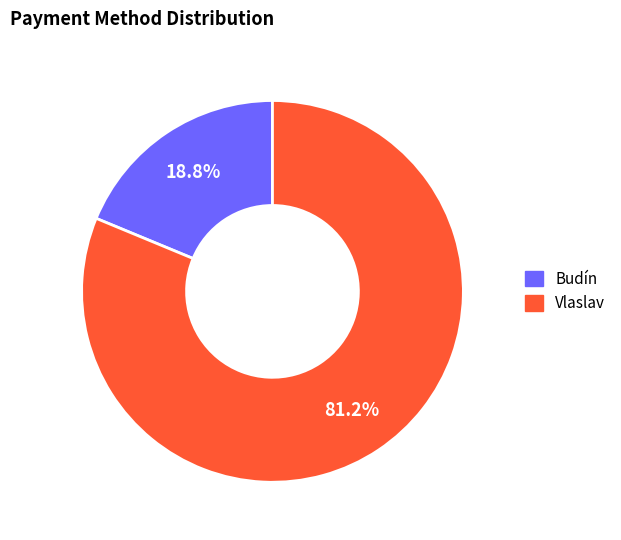

Is the sum of Budín and Vlaslav greater than half?

Yes